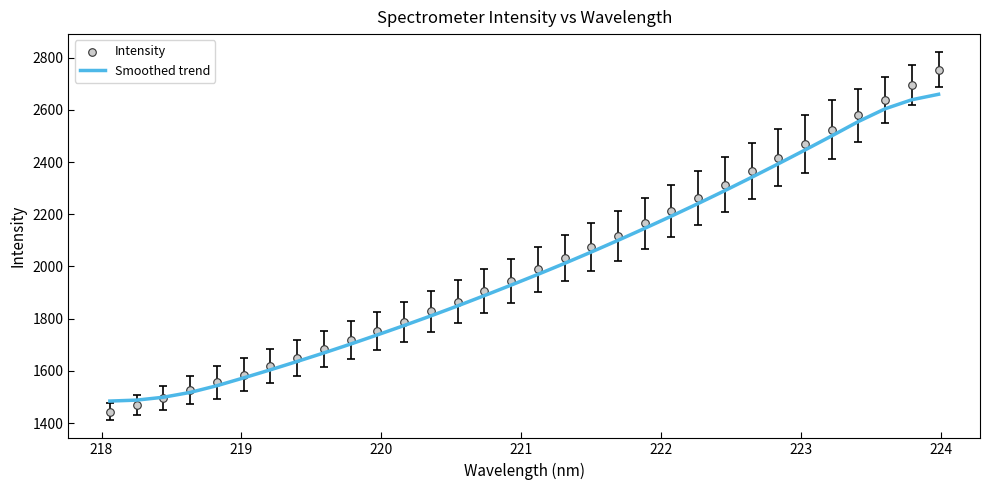

What is the lowest value of the Smoothed trend series?

1484.2